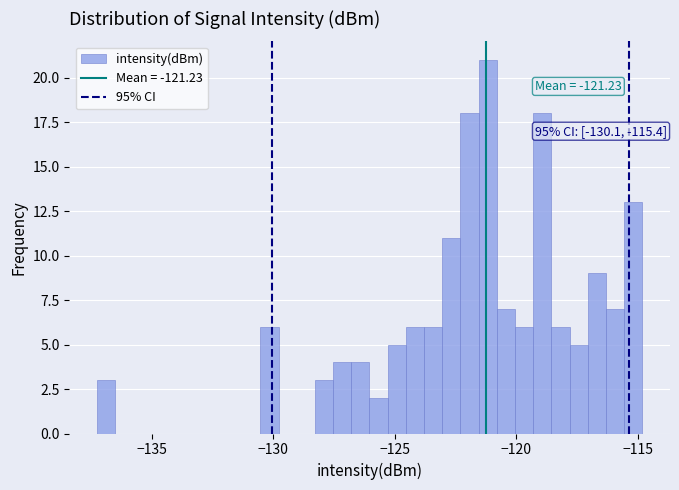

Read against the x-axis, roughly where is the centre of the tallest bar?

-121.0